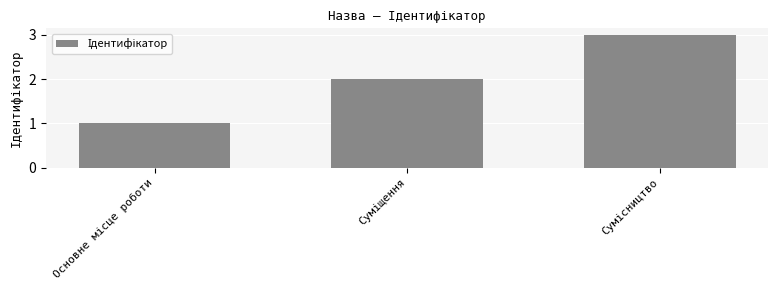

What is the greatest value displayed?

3